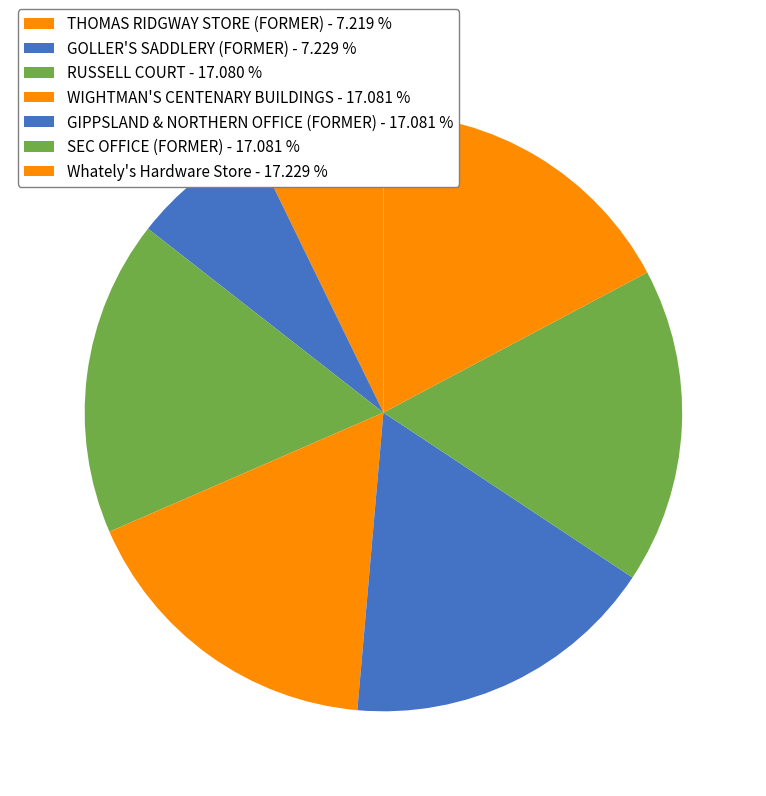

What is the ratio of the value at GIPPSLAND & NORTHERN OFFICE (FORMER) to the value at WIGHTMAN'S CENTENARY BUILDINGS?

1.0